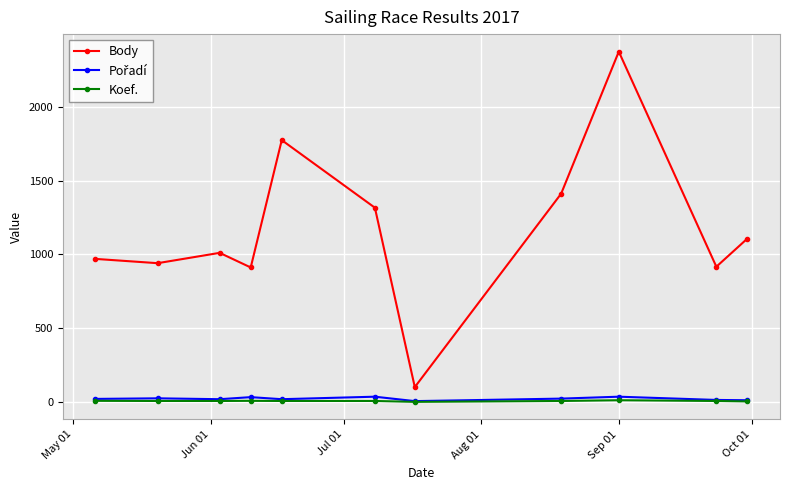

True or false: Koef. and Body intersect in this chart.

False